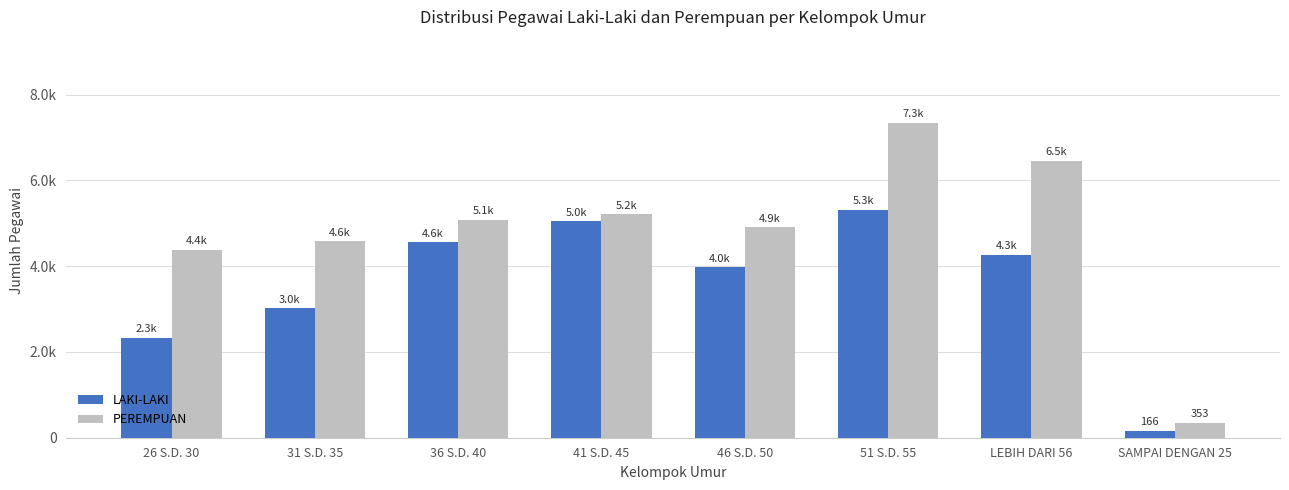

At which label is PEREMPUAN closest to 3850?

26 S.D. 30